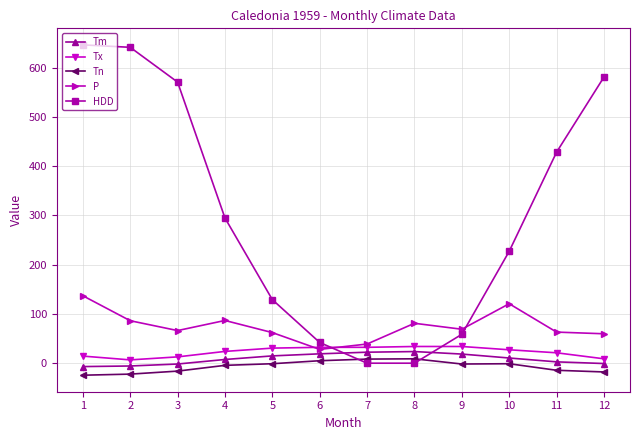

What is the spread (max minus min) of values at 7?

38.9